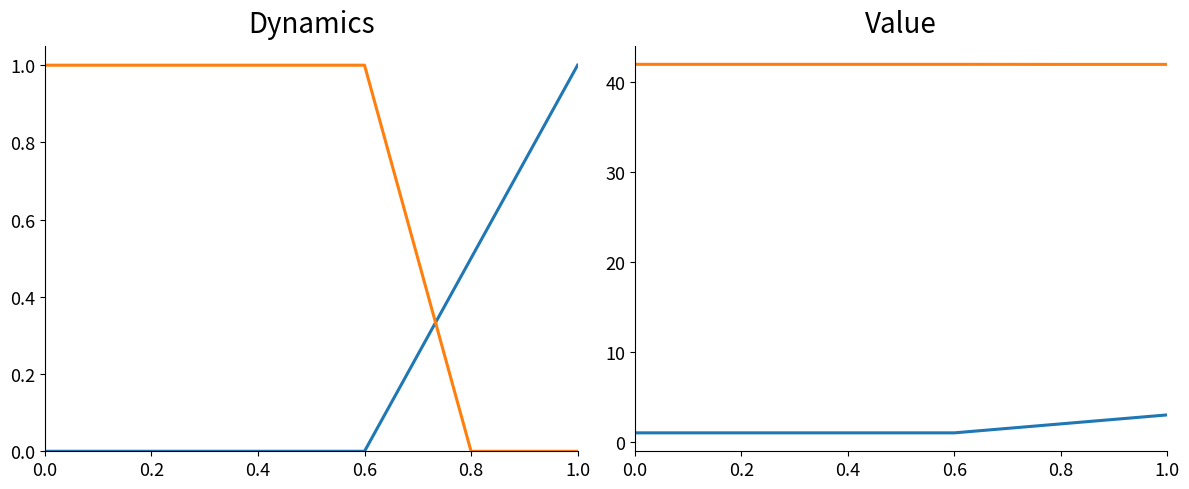

What is the total value across all series at 0.8?

44.0